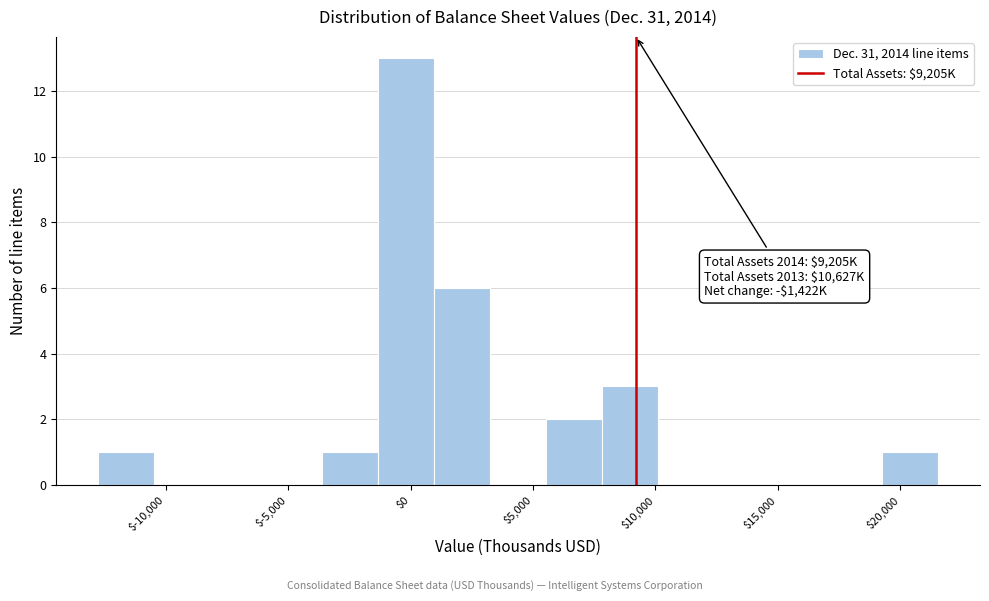

Which range on the x-axis has the tallest bar?

-1500 to 1000